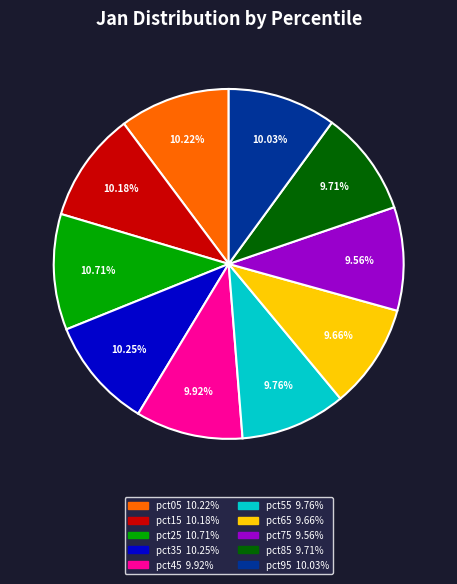

What portion of the pie excludes pct15?

89.8%